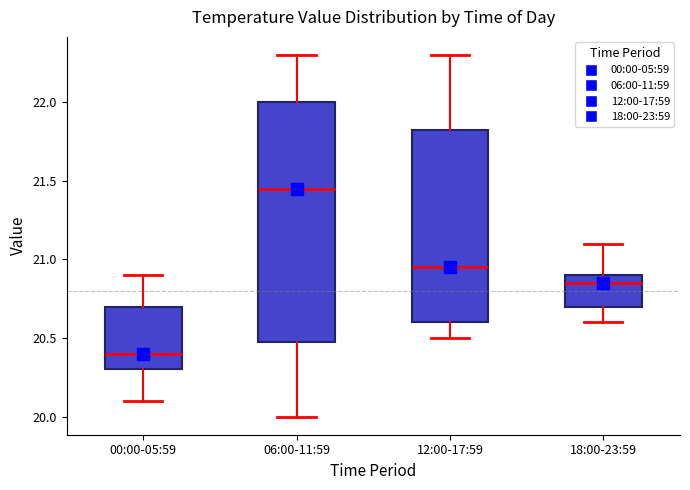

Reading left to right, read every box against the y-axis: the position of its median line, the range the box covers, and the ends of its whiskers. The values are not printed on the chart, so give them approximately, as read against the axis.

00:00-05:59: median 20.40, box 20.30 to 20.70, whiskers 20.10 to 20.90
06:00-11:59: median 21.45, box 20.50 to 22.00, whiskers 20.00 to 22.30
12:00-17:59: median 20.95, box 20.60 to 21.85, whiskers 20.50 to 22.30
18:00-23:59: median 20.85, box 20.70 to 20.90, whiskers 20.60 to 21.10